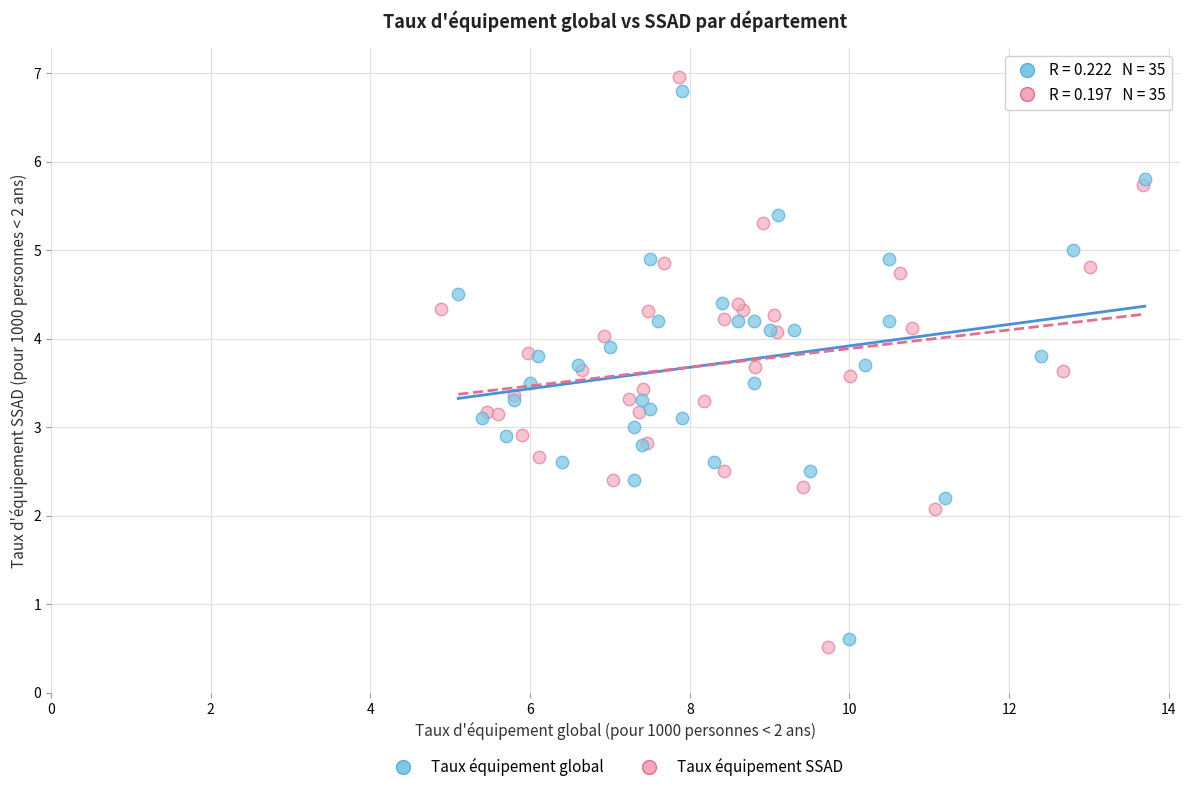

Which series reaches the minimum Y coordinate?

Taux équipement SSAD